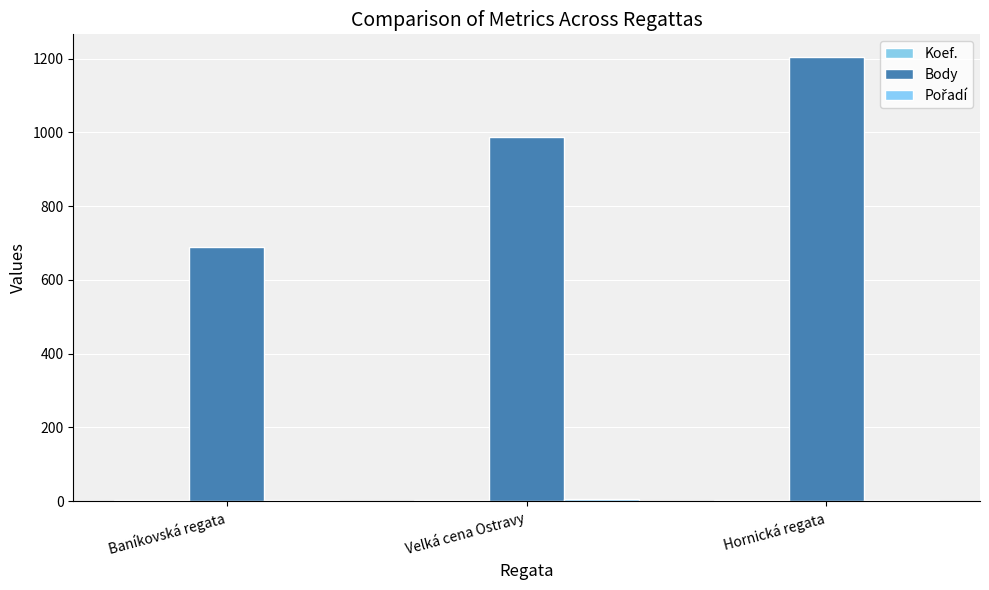

How many distinct data groups are displayed?

3